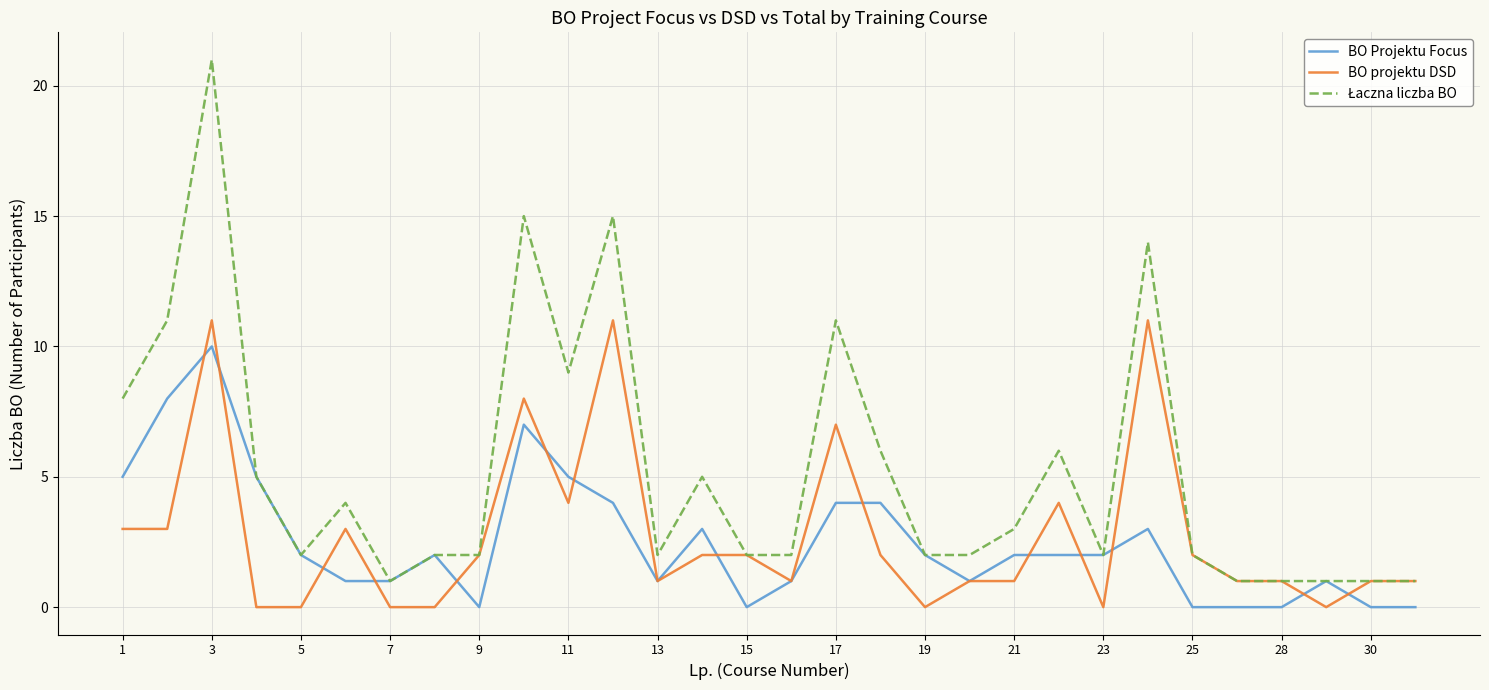

What is the maximum value shown in the chart?

21